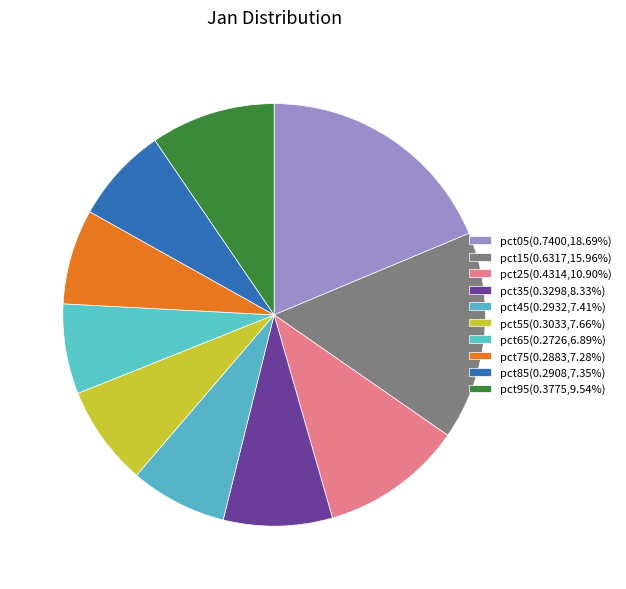

Is it true that pct05 is 19% of the pie?

True